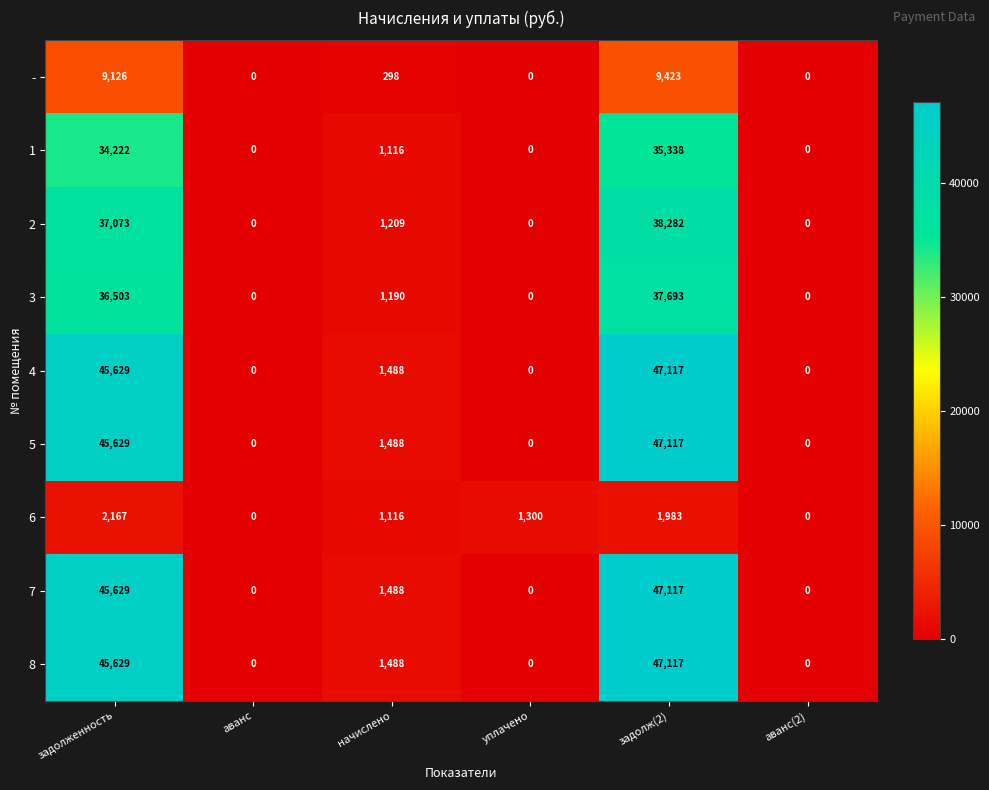

What is the total value across all series at задолж(2)?

311187